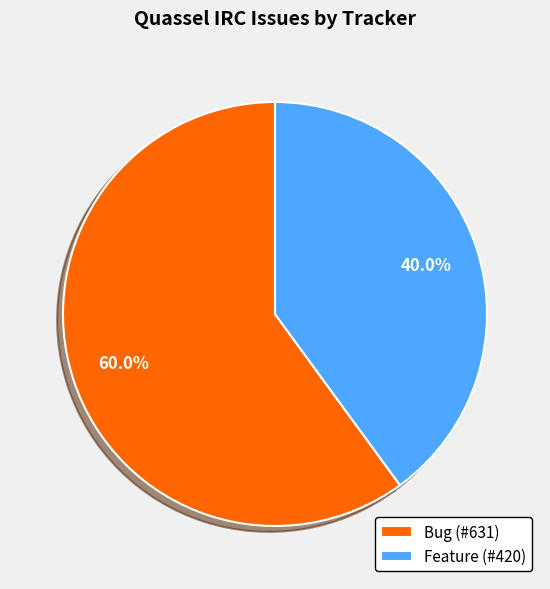

To the nearest percent, what is the difference between the Bug and Feature slice percentages?

20%